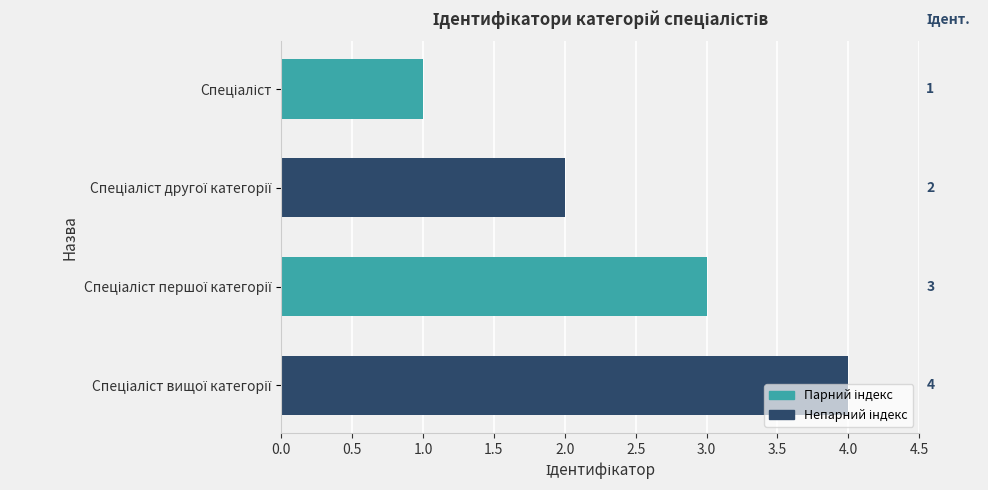

What is the maximum value shown in the chart?

4